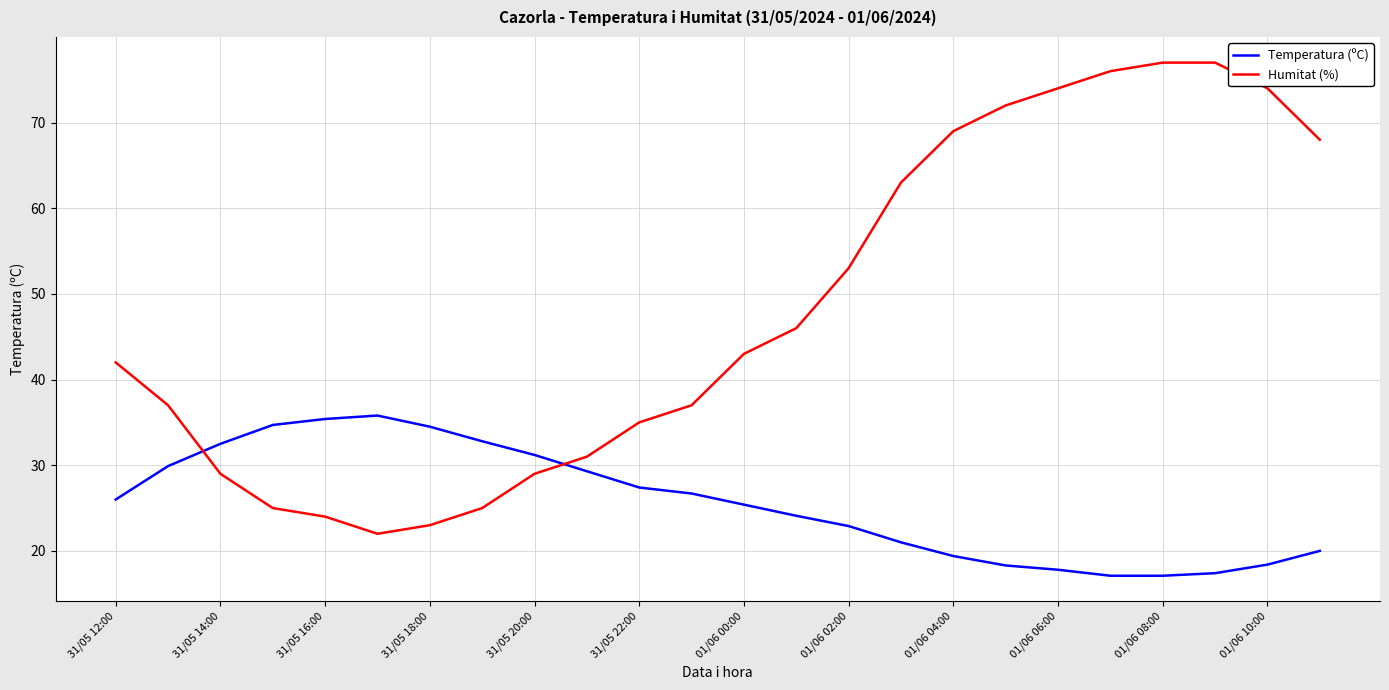

List the series in order of their overall mean, highest first.

Humitat (%), Temperatura (ºC)